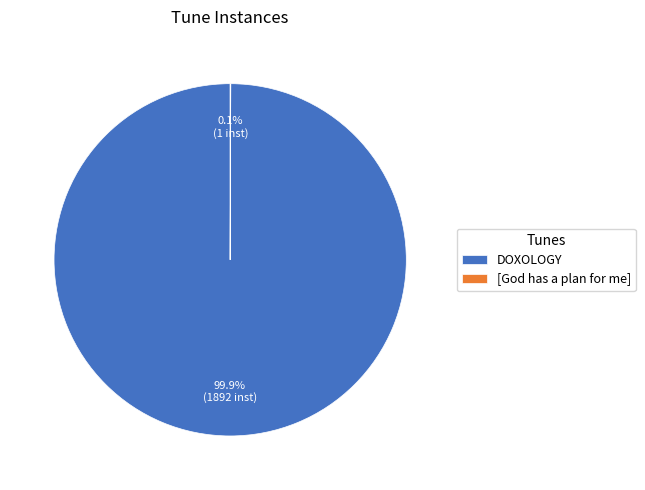

Which category has the biggest portion of the pie?

DOXOLOGY